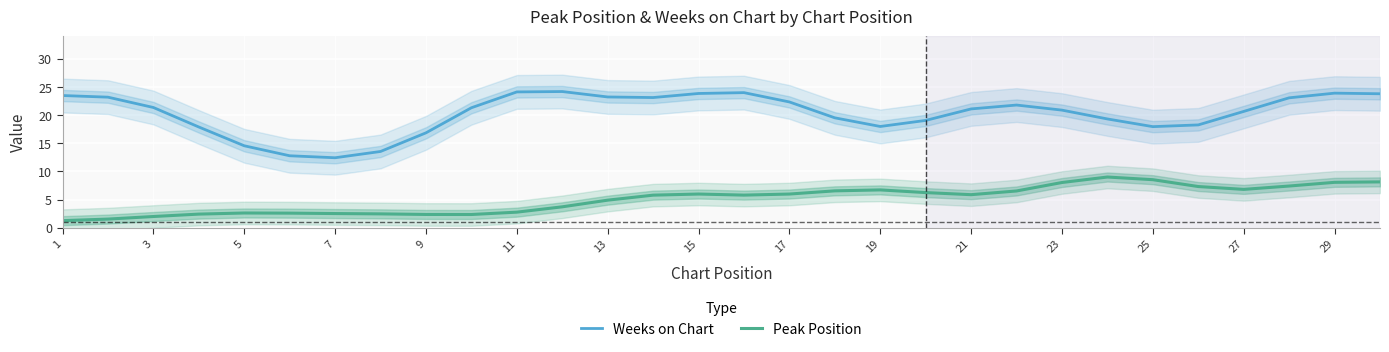

True or false: Weeks on Chart and Peak Position intersect in this chart.

False